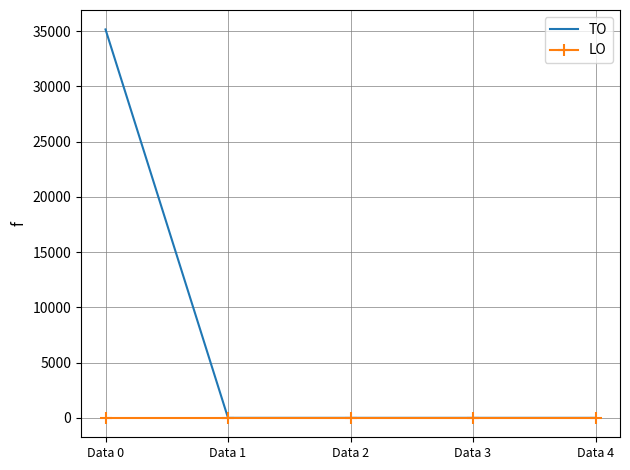

At which category does the chart reach its peak across all series?

Data 0